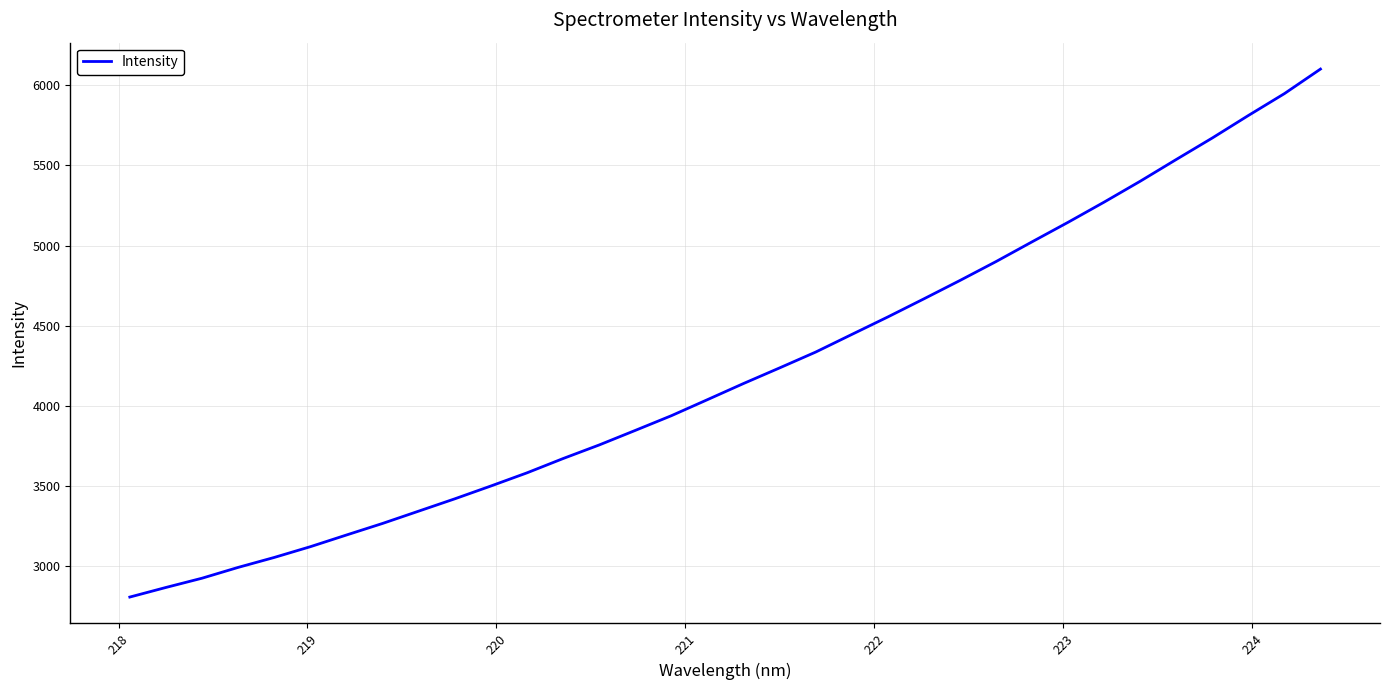

What is the average value?

4215.0